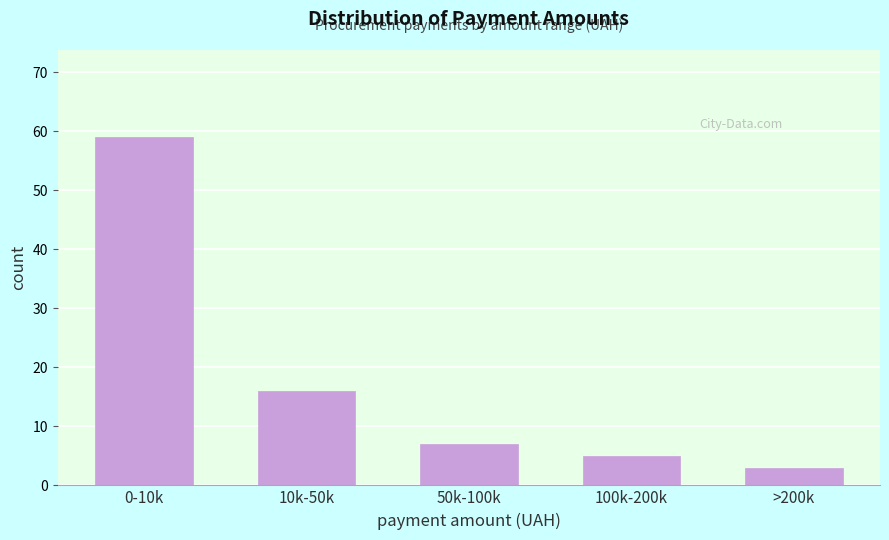

Reading left to right, list all the values displayed in this chart.

59	16	7	5	3